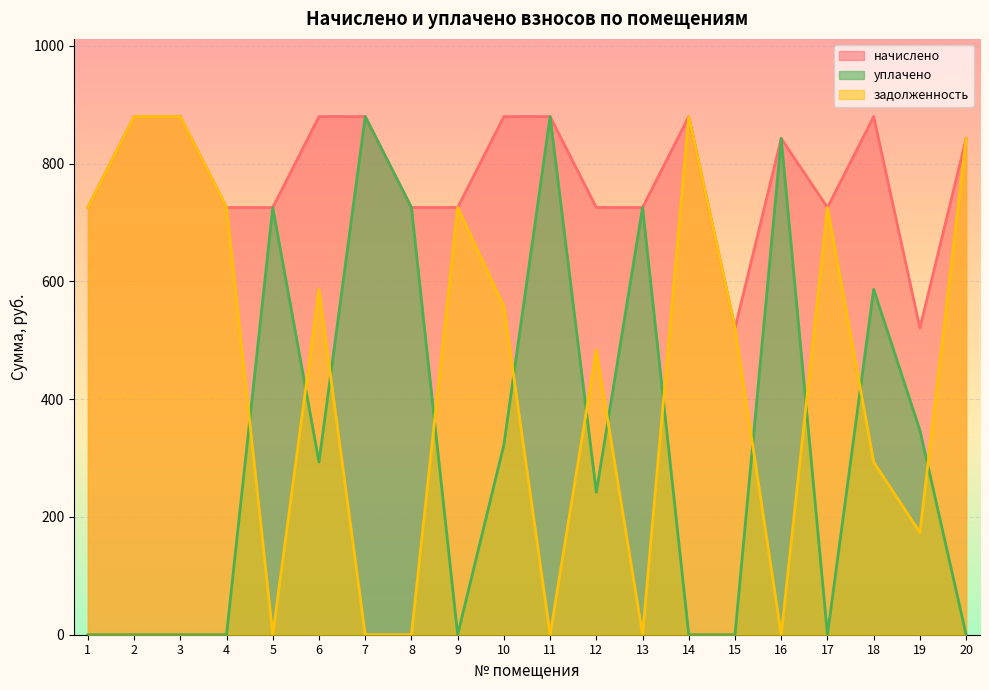

Where do задолженность and уплачено first cross each other?

4 and 5